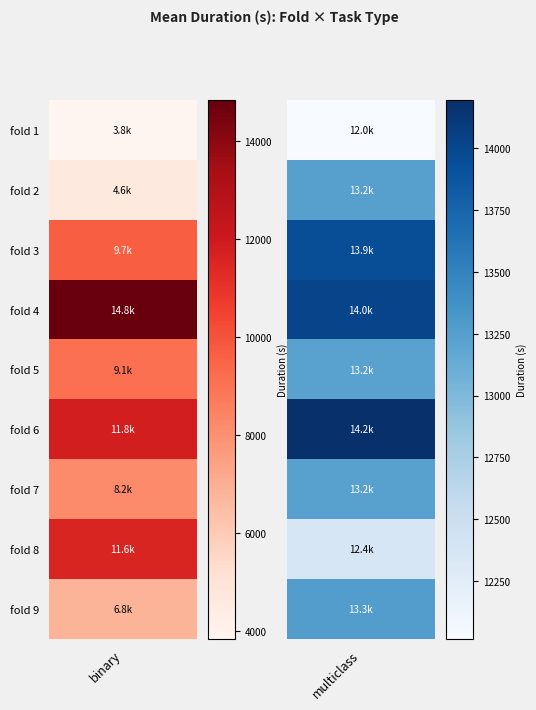

Which has a higher value, 5 or 4?

4